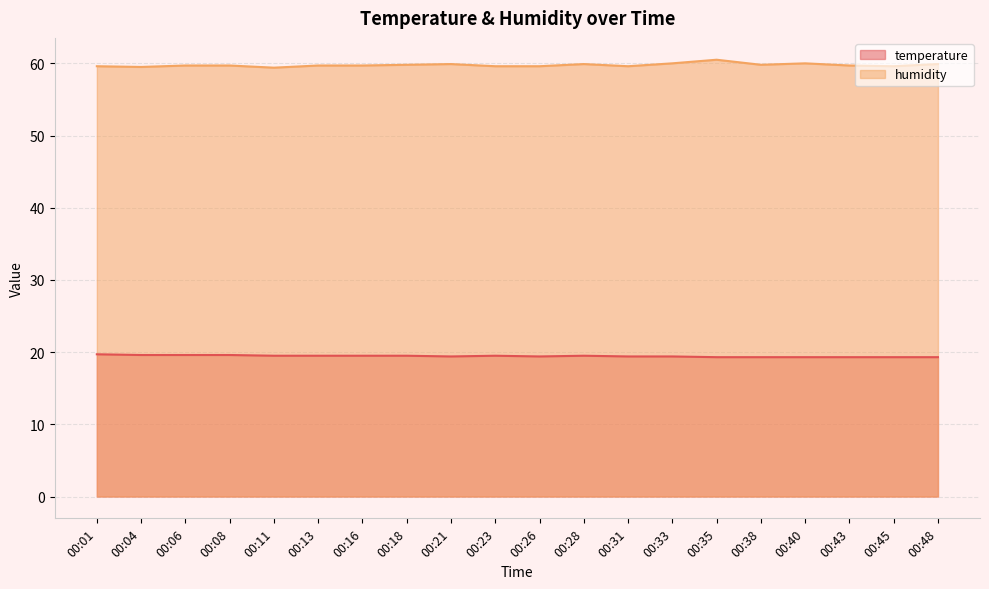

True or false: humidity and temperature intersect in this chart.

False